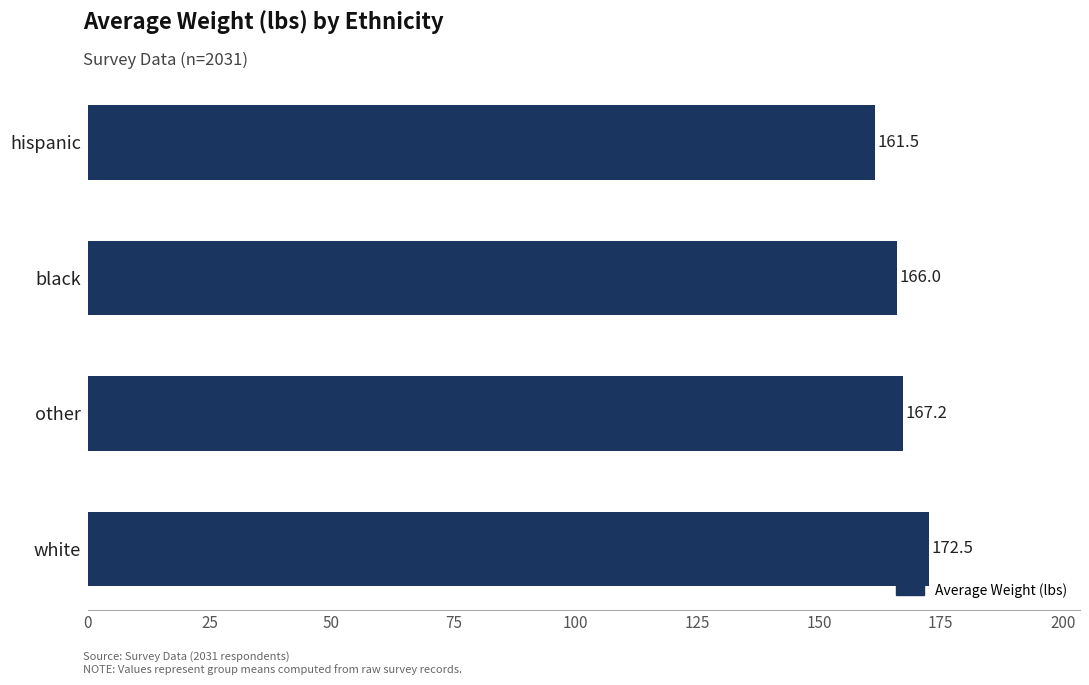

What is the difference between the values at black and other?

1.2